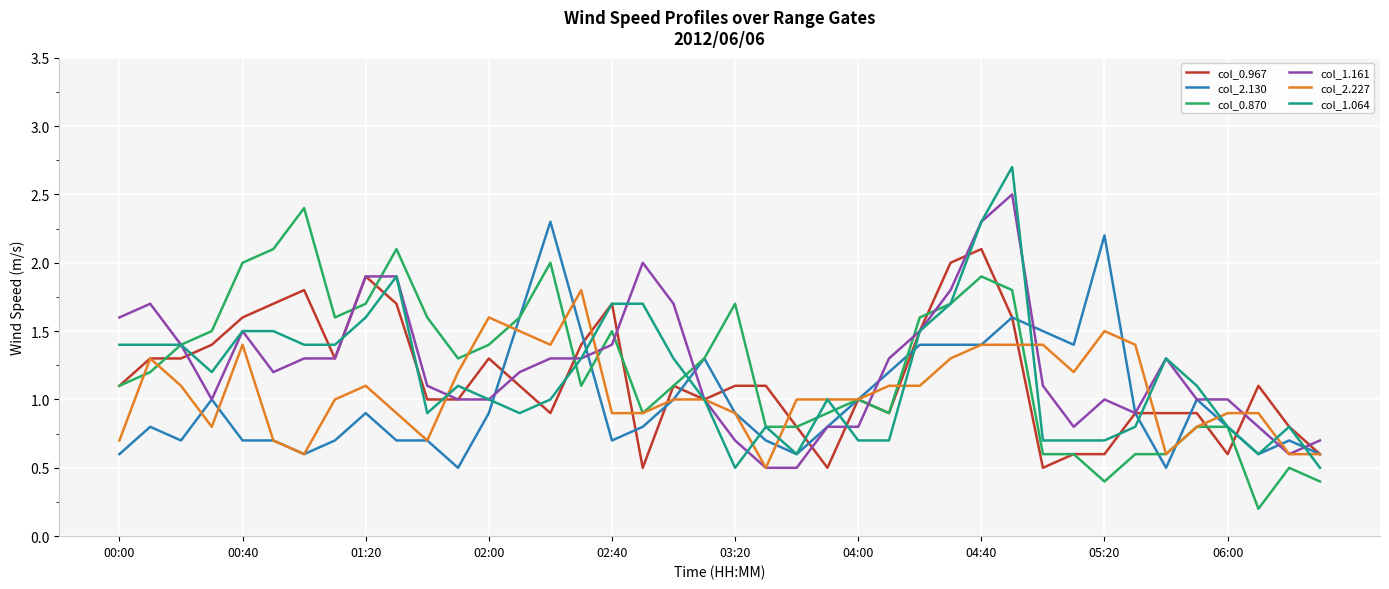

What is the maximum value for col_1.161?

2.5